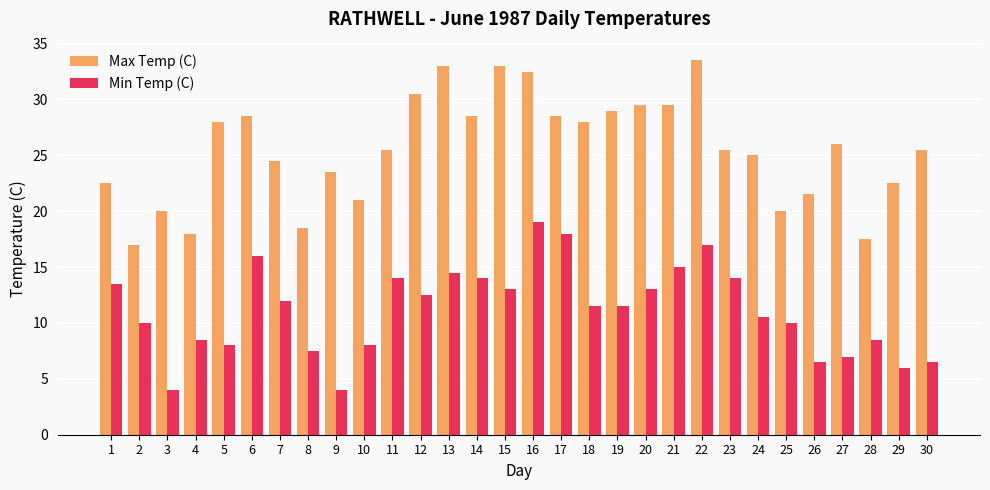

Reading right to left, what are all the values shown in this chart?

Max Temp (C): 30=25.5	29=22.5	28=17.5	27=26.0	26=21.5	25=20.0	24=25.0	23=25.5	22=33.5	21=29.5	20=29.5	19=29.0	18=28.0	17=28.5	16=32.5	15=33.0	14=28.5	13=33.0	12=30.5	11=25.5	10=21.0	9=23.5	8=18.5	7=24.5	6=28.5	5=28.0	4=18.0	3=20.0	2=17.0	1=22.5
Min Temp (C): 30=6.5	29=6.0	28=8.5	27=7.0	26=6.5	25=10.0	24=10.5	23=14.0	22=17.0	21=15.0	20=13.0	19=11.5	18=11.5	17=18.0	16=19.0	15=13.0	14=14.0	13=14.5	12=12.5	11=14.0	10=8.0	9=4.0	8=7.5	7=12.0	6=16.0	5=8.0	4=8.5	3=4.0	2=10.0	1=13.5